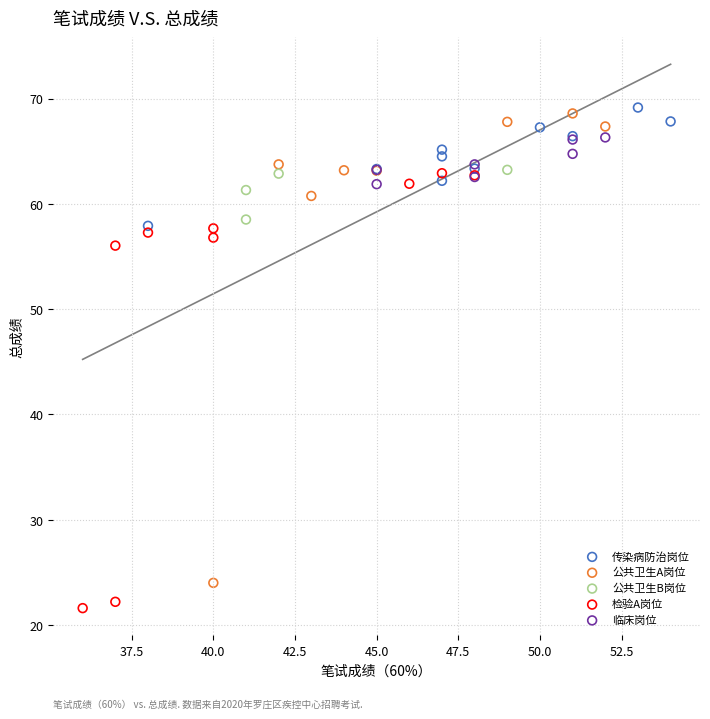

Which series reaches the minimum Y coordinate?

检验A岗位